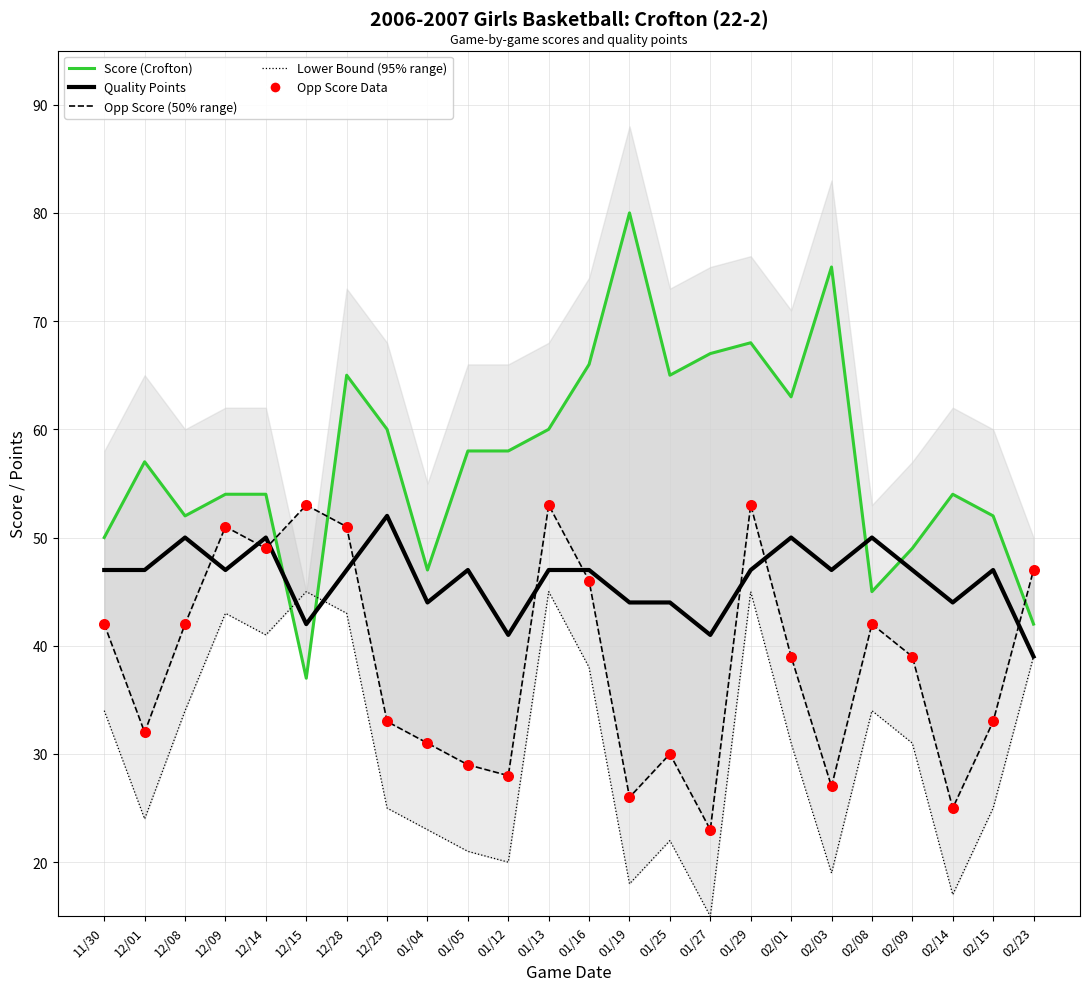

What is the total value across all series at 12/14?

243